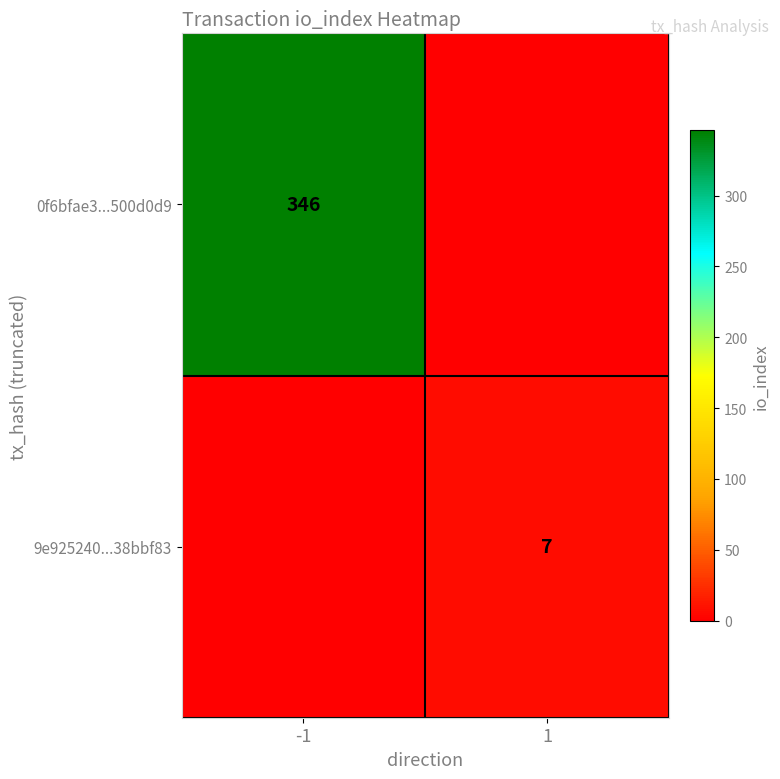

Is it true that 9e925240...38bbf83 equals 7 at 1?

True